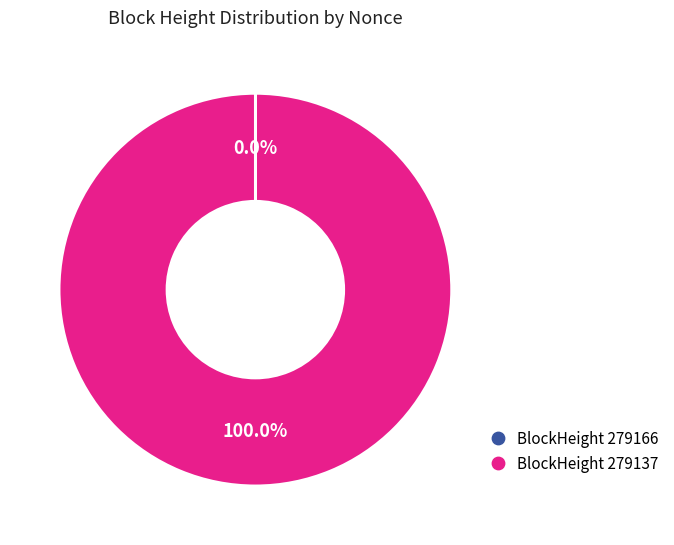

Is there a majority slice in this chart?

Yes